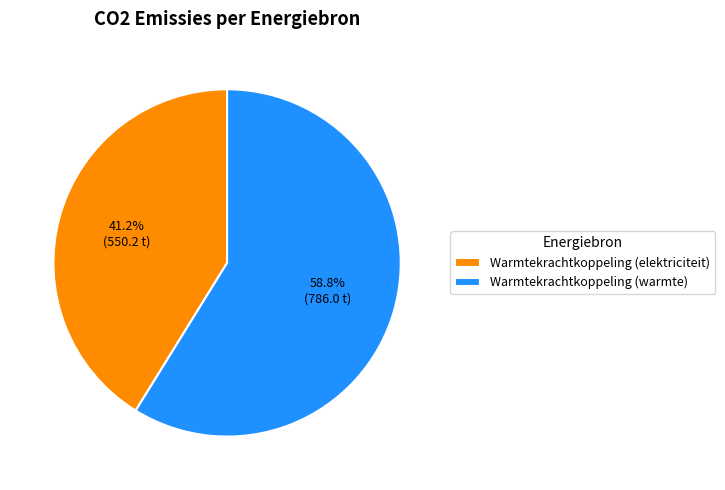

How many slices are in this pie chart?

2